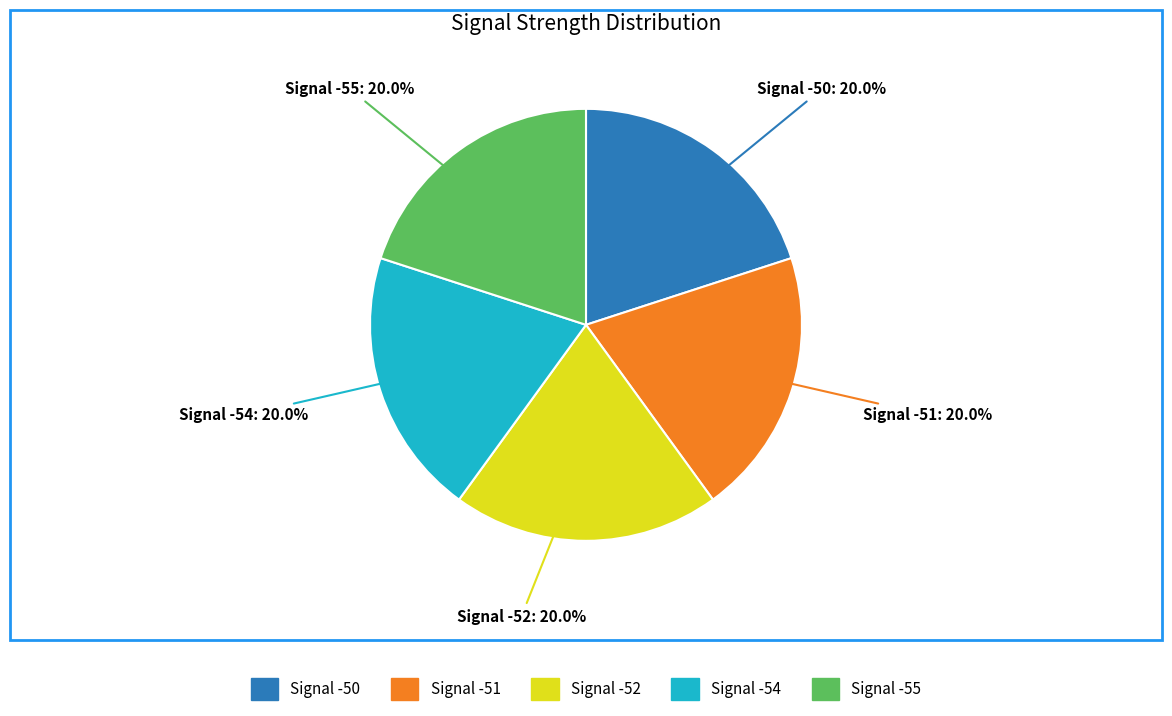

What is the ratio of the value at Signal -54 to the value at Signal -51?

1.0